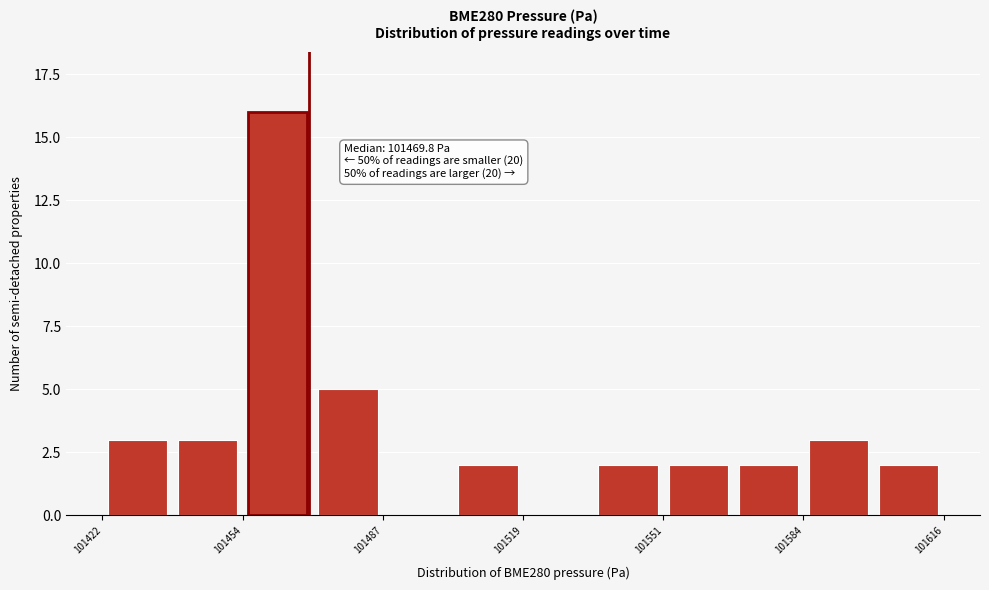

Around what value on the x-axis is the tallest bar? Give the approximate position of its centre, as read against the axis.

101465